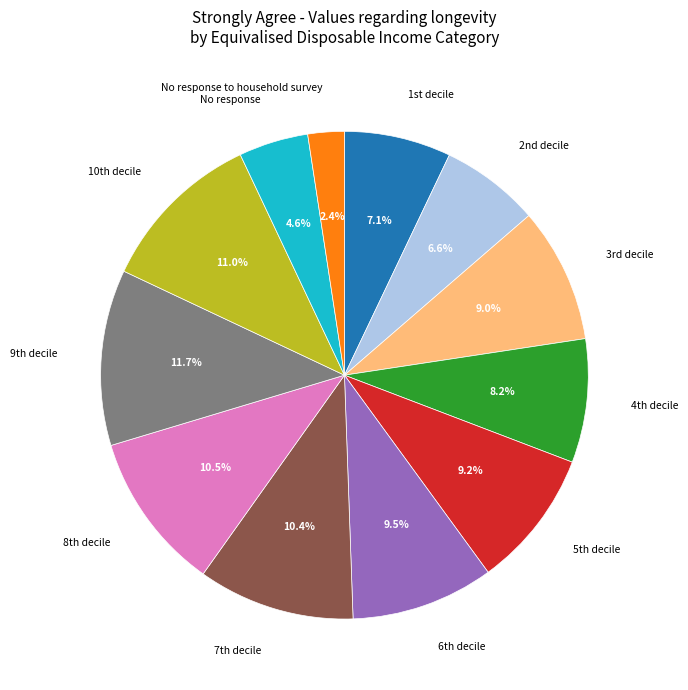

Does No response to household survey represent more than half of the total?

No